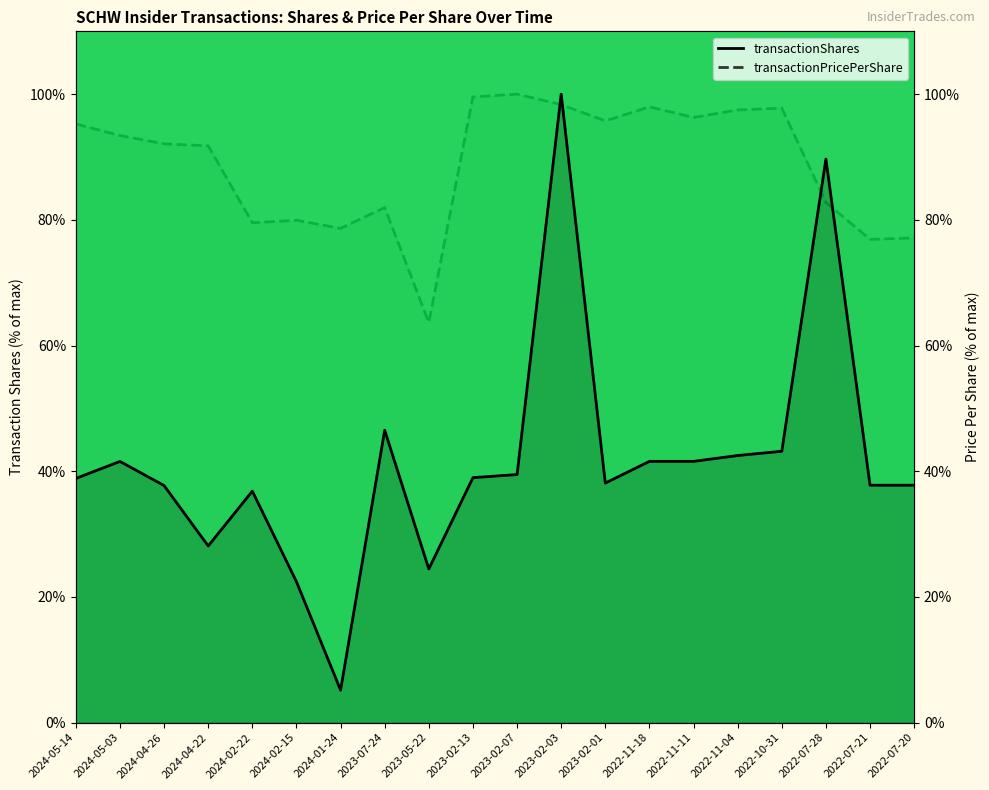

Which category has the lowest value in the transactionShares series?

2024-01-24